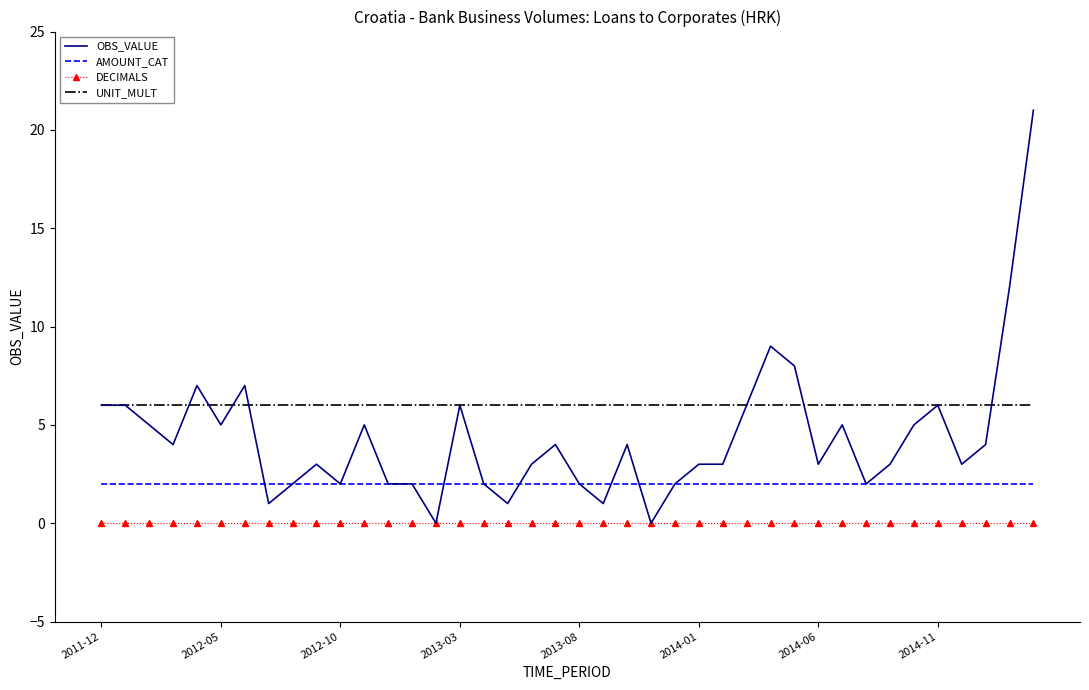

True or false: UNIT_MULT and DECIMALS cross at least once.

False